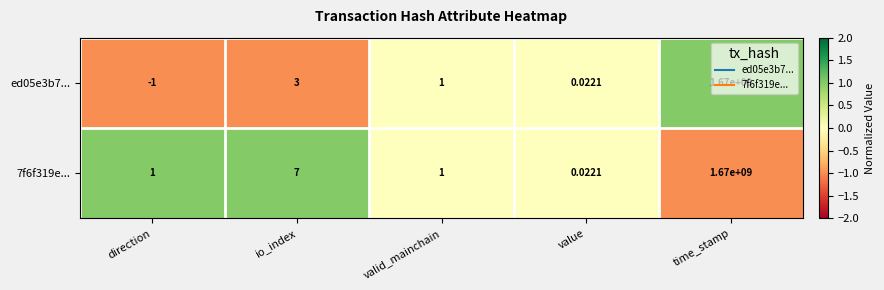

Where does the ed05e3b7... series first go above 1?

io_index